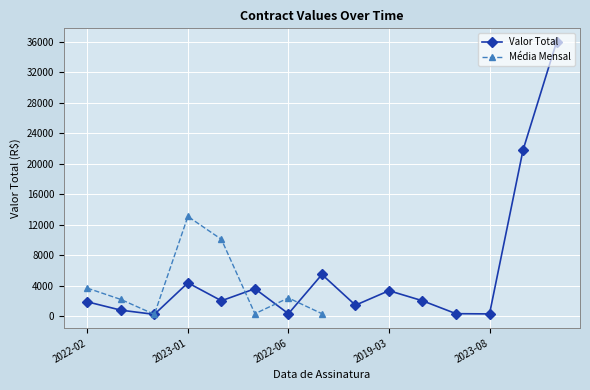

How many points are lower than both their immediate neighbors (excluding endpoints)?

5